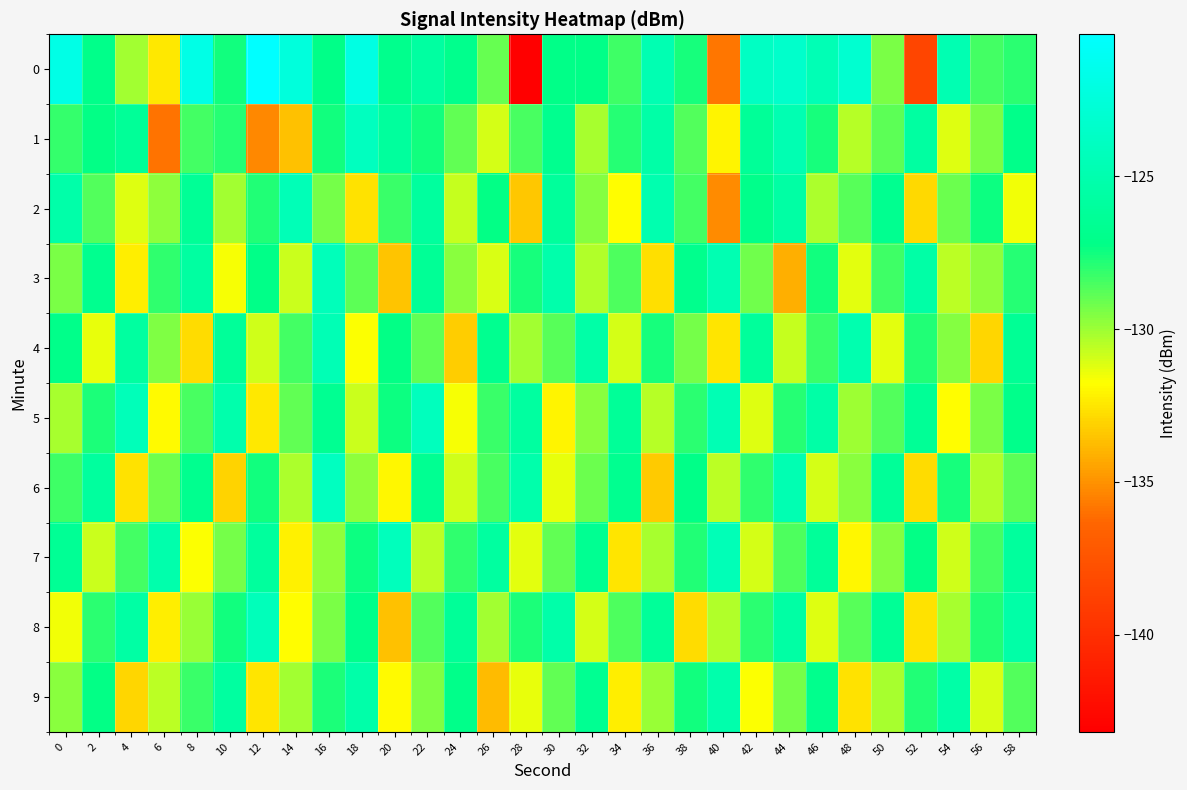

At which category does the chart reach its peak across all series?

12